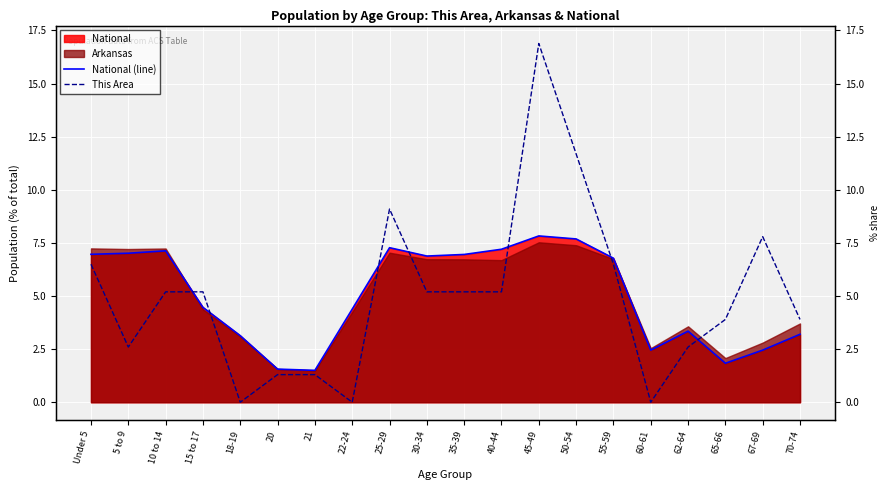

How many data points does each series have?

20